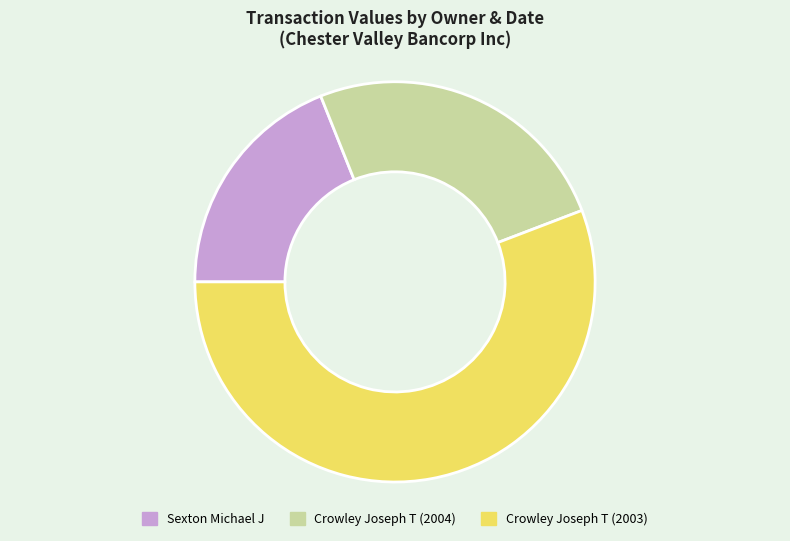

Does Crowley Joseph T (2004) account for over 50% of the chart?

No